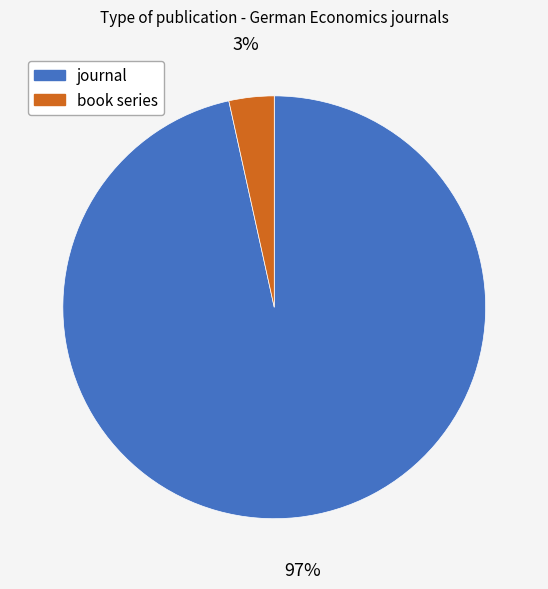

Between journal and book series, which is larger?

journal